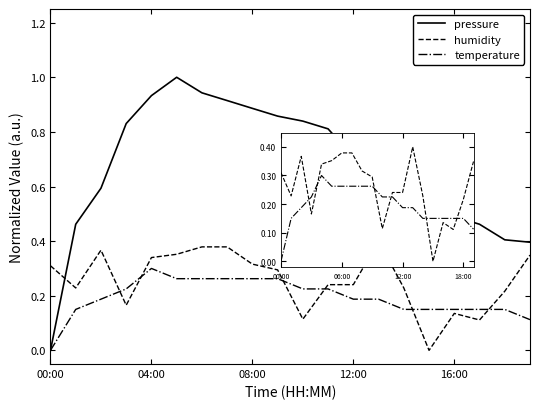

At 17, list the series in order from smallest to largest.

humidity, temperature, pressure